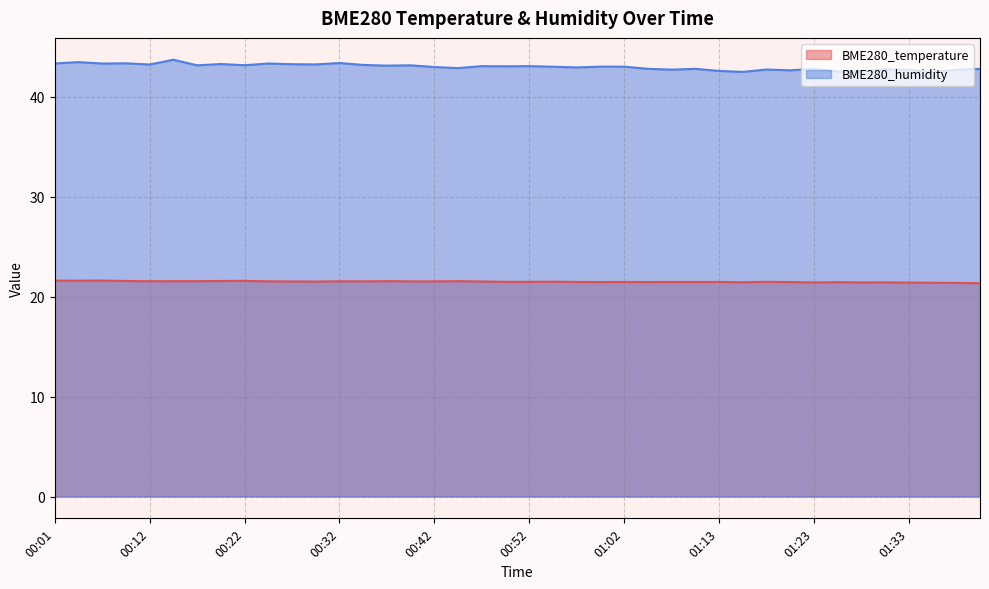

True or false: BME280_humidity and BME280_temperature cross at least once.

False